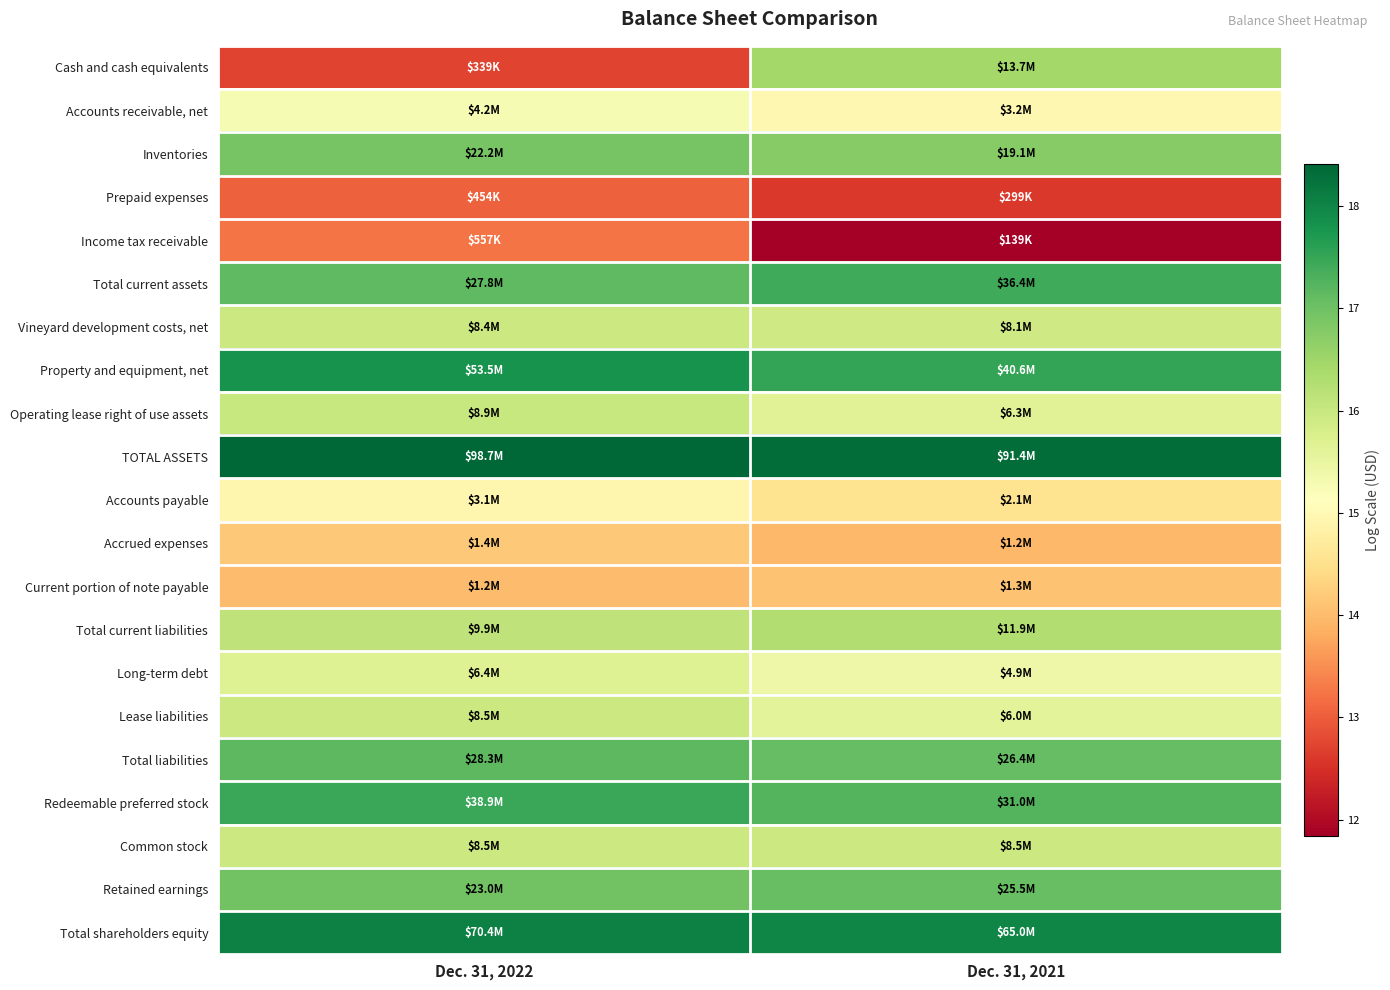

Rank the series at Dec. 31, 2022 from lowest to highest value.

Cash and cash equivalents, Prepaid expenses, Income tax receivable, Current portion of note payable, Accrued expenses, Accounts payable, Accounts receivable, net, Long-term debt, Vineyard development costs, net, Lease liabilities, Common stock, Operating lease right of use assets, Total current liabilities, Inventories, Retained earnings, Total current assets, Total liabilities, Redeemable preferred stock, Property and equipment, net, Total shareholders equity, TOTAL ASSETS